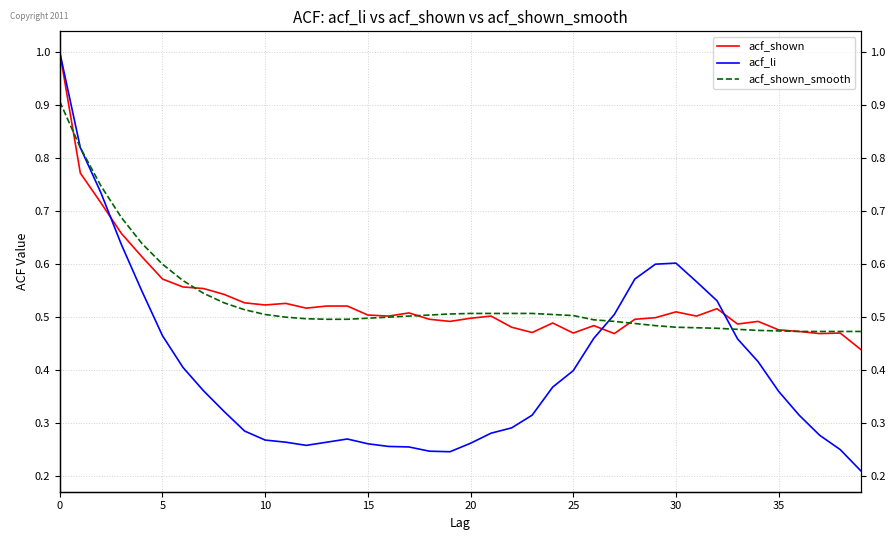

Rank the series by their maximum value, from highest to lowest.

acf_shown, acf_li, acf_shown_smooth